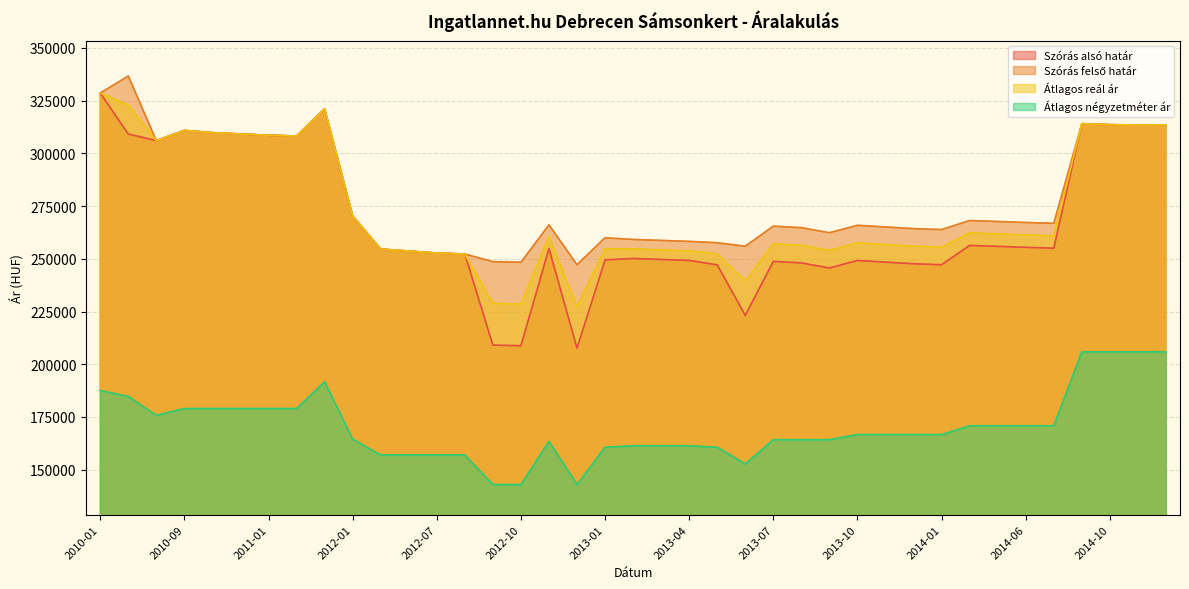

At which category does Szórás felső határ reach its first local valley?

2010-08